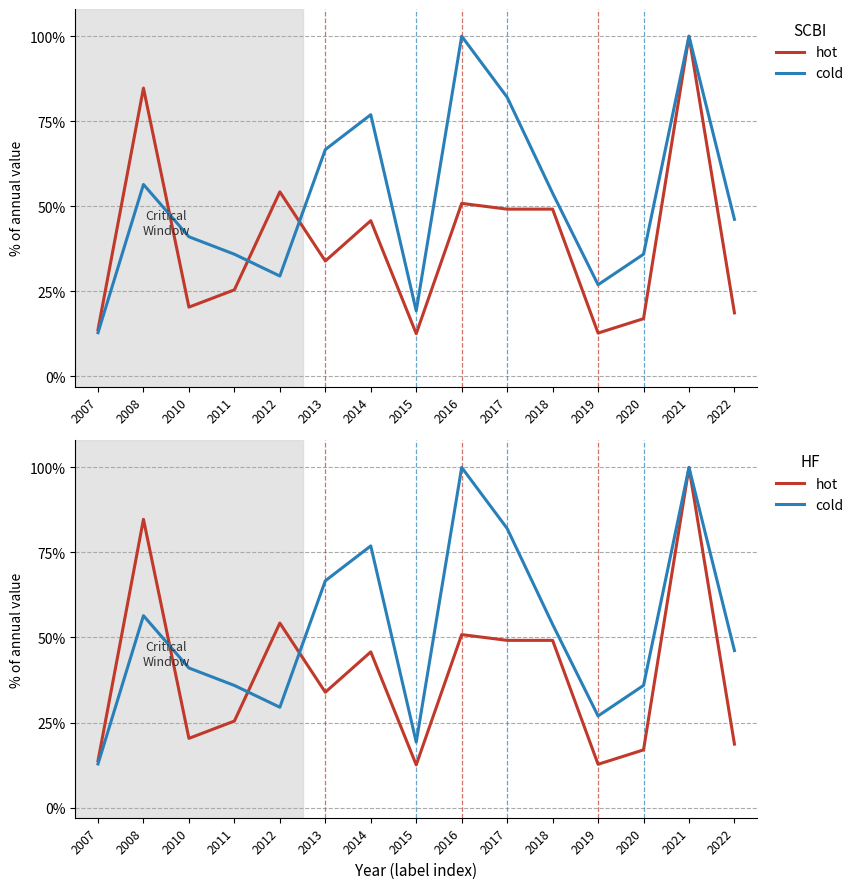

How many times do cold and hot cross each other?

3